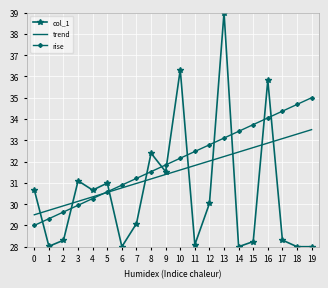

At which label is trend closest to 31?

7